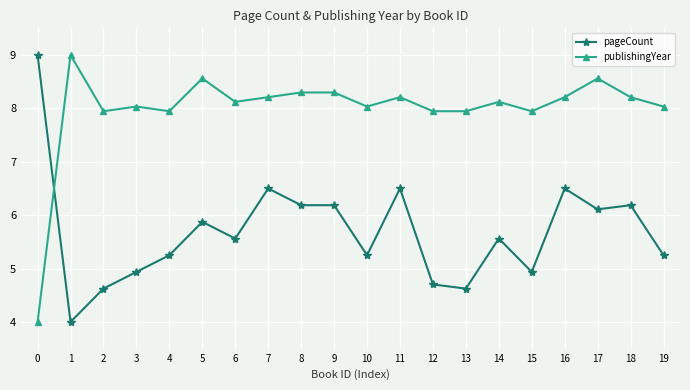

How many categories are shown in the chart?

20